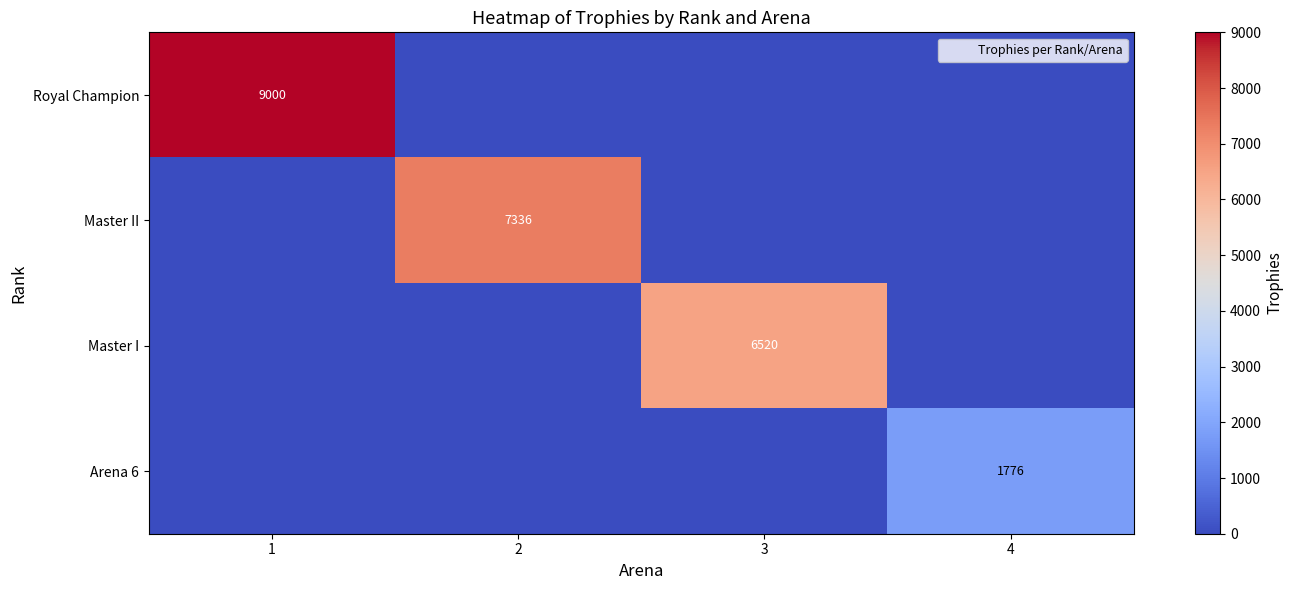

What is the sum of all Royal Champion values?

9000